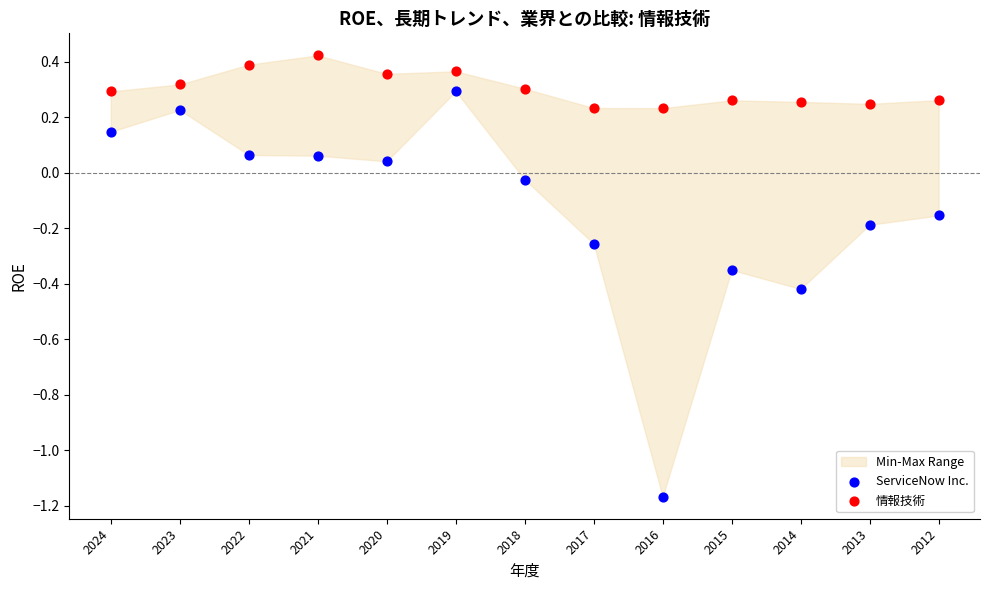

Which series contains the lowest Y value?

ServiceNow Inc.